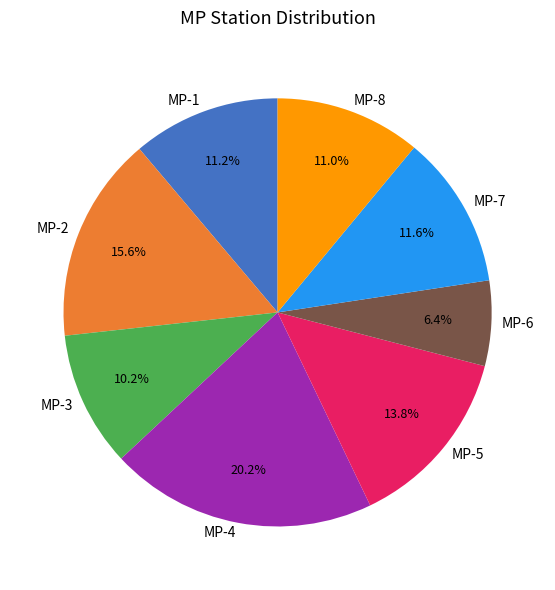

How much of the chart is everything except MP-6?

93.6%